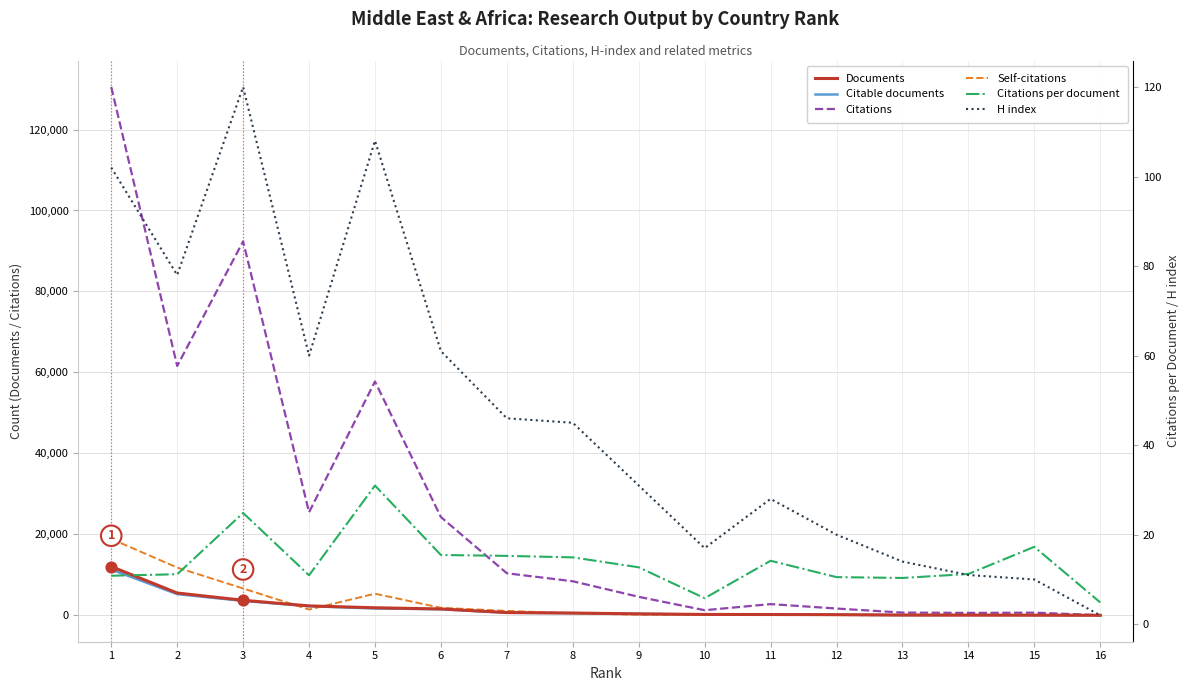

What is the total value across all series at 7?

12847.3